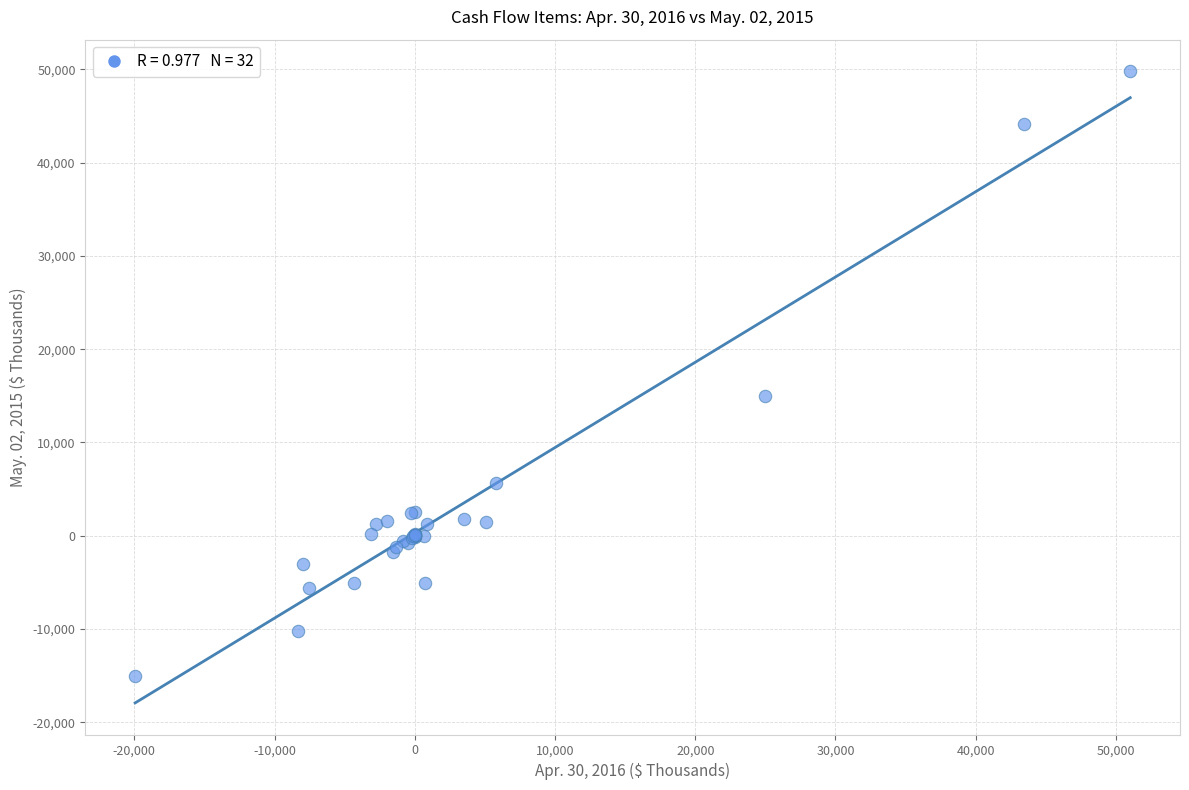

What Y value in the scatter plot is closest to 17402?

15000